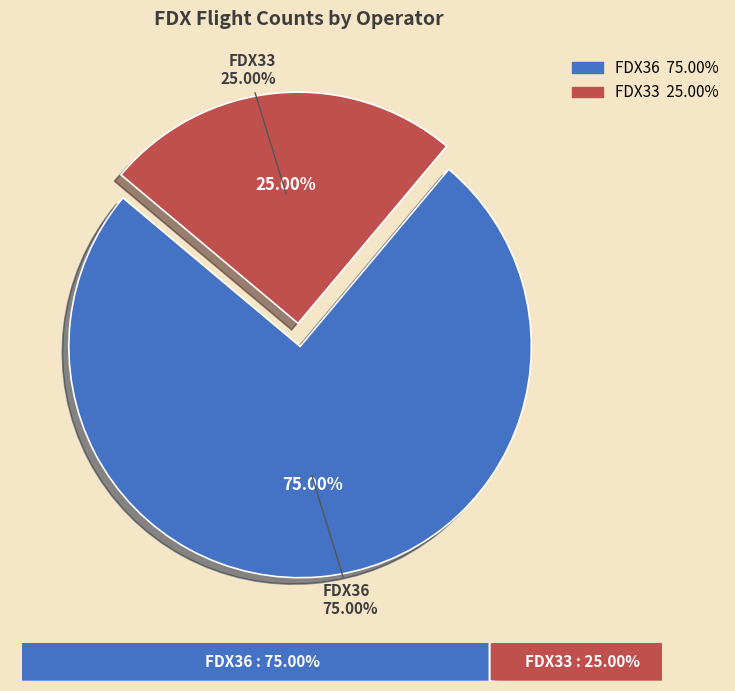

Does FDX33 account for over 50% of the chart?

No